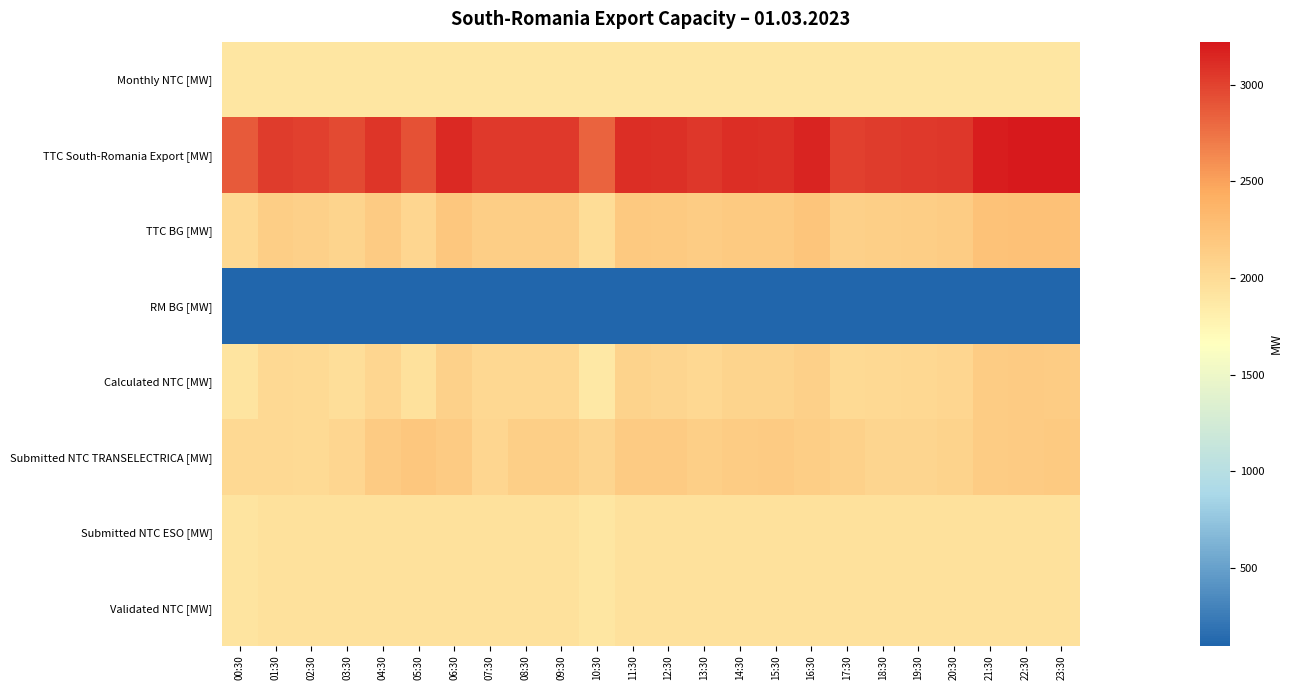

Reading left to right, transcribe all the data shown in this chart.

Monthly NTC [MW]: 00:30=1900	01:30=1900	02:30=1900	03:30=1900	04:30=1900	05:30=1900	06:30=1900	07:30=1900	08:30=1900	09:30=1900	10:30=1900	11:30=1900	12:30=1900	13:30=1900	14:30=1900	15:30=1900	16:30=1900	17:30=1900	18:30=1900	19:30=1900	20:30=1900	21:30=1900	22:30=1900	23:30=1900
TTC South-Romania Export [MW]: 00:30=2880	01:30=3037	02:30=3008	03:30=2959	04:30=3069	05:30=2920	06:30=3127	07:30=3042	08:30=3044	09:30=3051	10:30=2827	11:30=3110	12:30=3089	13:30=3057	14:30=3103	15:30=3097	16:30=3160	17:30=3007	18:30=3033	19:30=3040	20:30=3058	21:30=3196	22:30=3222	23:30=3213
TTC BG [MW]: 00:30=2016	01:30=2126	02:30=2105	03:30=2071	04:30=2149	05:30=2044	06:30=2189	07:30=2130	08:30=2131	09:30=2136	10:30=1979	11:30=2177	12:30=2162	13:30=2140	14:30=2172	15:30=2168	16:30=2212	17:30=2105	18:30=2123	19:30=2128	20:30=2141	21:30=2237	22:30=2256	23:30=2249
RM BG [MW]: 00:30=100	01:30=100	02:30=100	03:30=100	04:30=100	05:30=100	06:30=100	07:30=100	08:30=100	09:30=100	10:30=100	11:30=100	12:30=100	13:30=100	14:30=100	15:30=100	16:30=100	17:30=100	18:30=100	19:30=100	20:30=100	21:30=100	22:30=100	23:30=100
Calculated NTC [MW]: 00:30=1915	01:30=2025	02:30=2005	03:30=1971	04:30=2048	05:30=1943	06:30=2089	07:30=2029	08:30=2031	09:30=2035	10:30=1878	11:30=2076	12:30=2062	13:30=2039	14:30=2071	15:30=2067	16:30=2111	17:30=2004	18:30=2023	19:30=2027	20:30=2040	21:30=2137	22:30=2155	23:30=2148
Submitted NTC TRANSELECTRICA [MW]: 00:30=2019	01:30=2025	02:30=2005	03:30=2047	04:30=2159	05:30=2193	06:30=2153	07:30=2041	08:30=2122	09:30=2117	10:30=2053	11:30=2152	12:30=2154	13:30=2120	14:30=2148	15:30=2153	16:30=2136	17:30=2088	18:30=2059	19:30=2059	20:30=2076	21:30=2137	22:30=2155	23:30=2167
Submitted NTC ESO [MW]: 00:30=1915	01:30=1950	02:30=1950	03:30=1950	04:30=1950	05:30=1943	06:30=1950	07:30=1950	08:30=1950	09:30=1950	10:30=1900	11:30=1950	12:30=1950	13:30=1950	14:30=1950	15:30=1950	16:30=1950	17:30=1950	18:30=1950	19:30=1950	20:30=1950	21:30=1950	22:30=1950	23:30=1950
Validated NTC [MW]: 00:30=1915	01:30=1950	02:30=1950	03:30=1950	04:30=1950	05:30=1943	06:30=1950	07:30=1950	08:30=1950	09:30=1950	10:30=1900	11:30=1950	12:30=1950	13:30=1950	14:30=1950	15:30=1950	16:30=1950	17:30=1950	18:30=1950	19:30=1950	20:30=1950	21:30=1950	22:30=1950	23:30=1950